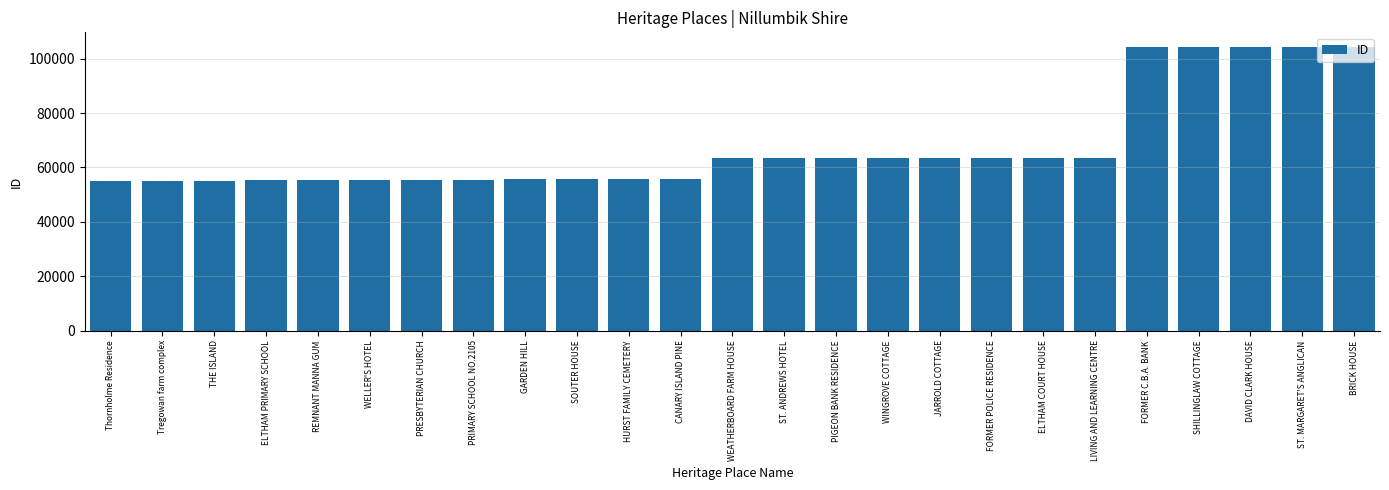

What is the value of the 19th bar from the left?

63590